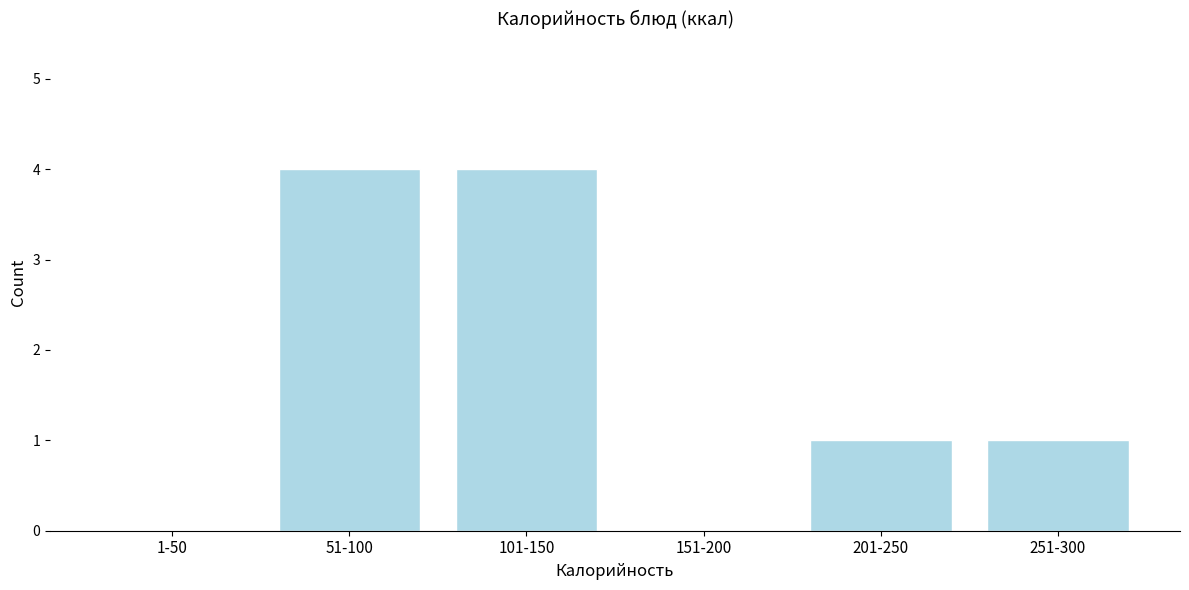

Reading left to right, extract all data points from this chart.

1-50=0	51-100=4	101-150=4	151-200=0	201-250=1	251-300=1